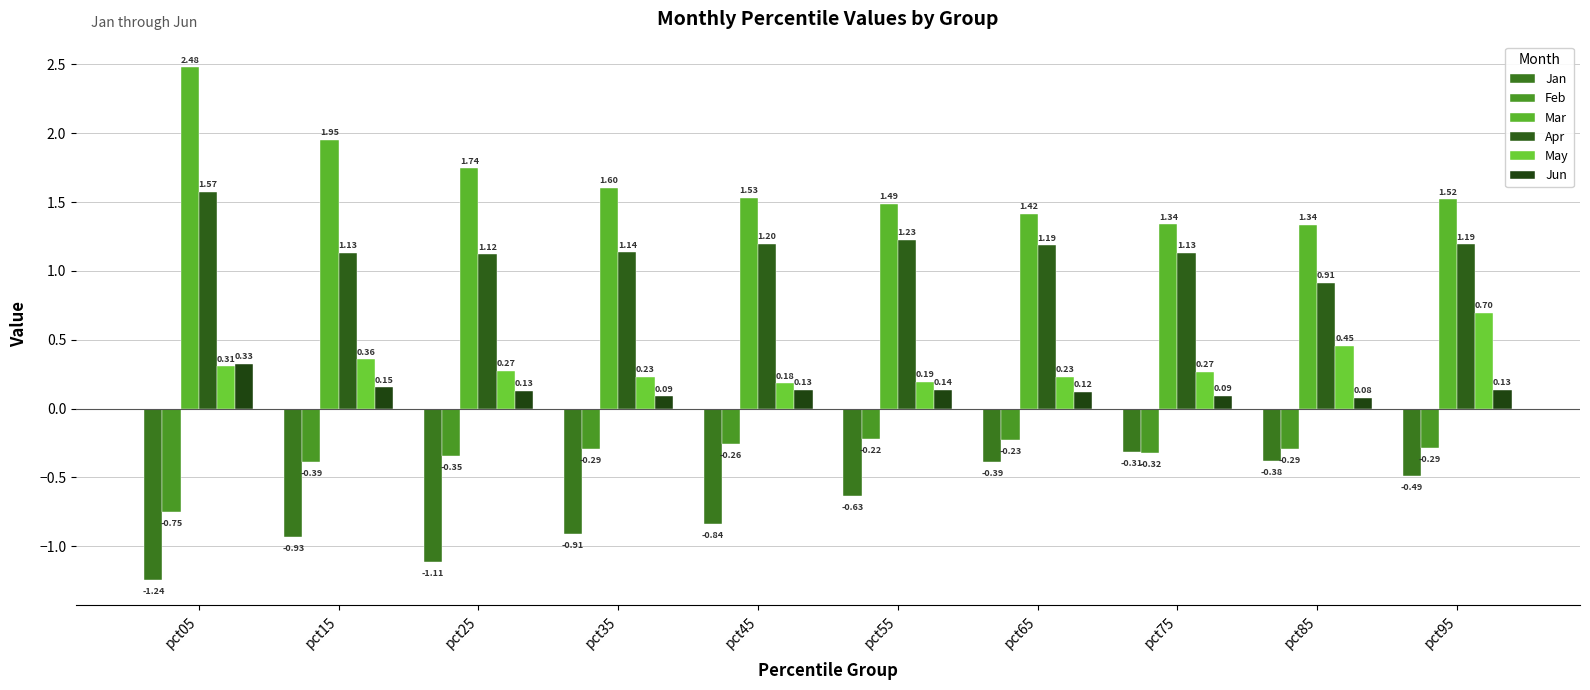

Where is Apr nearest to the value 1?

pct85